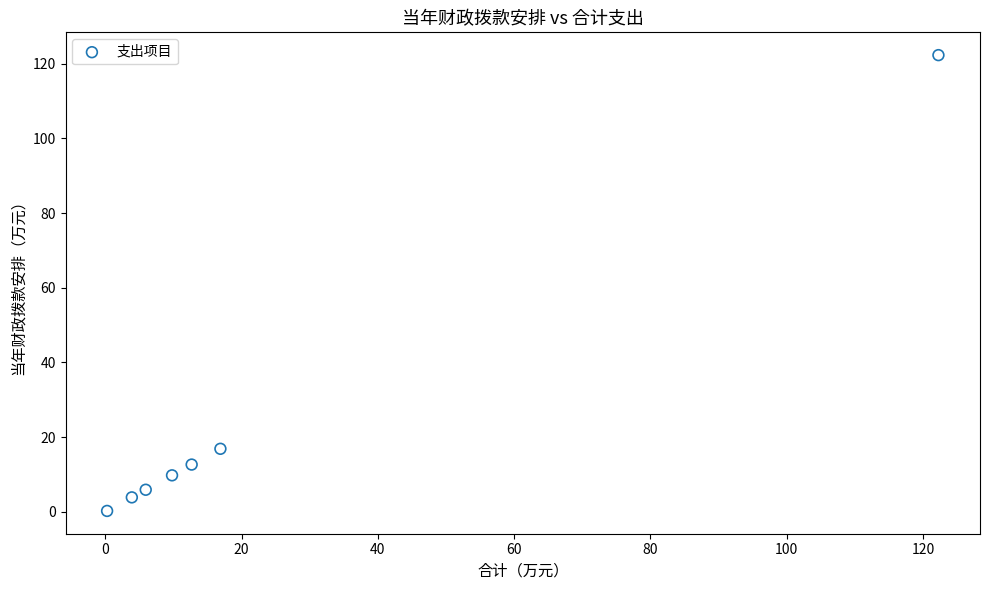

What Y value in the scatter plot is closest to 61?

16.9